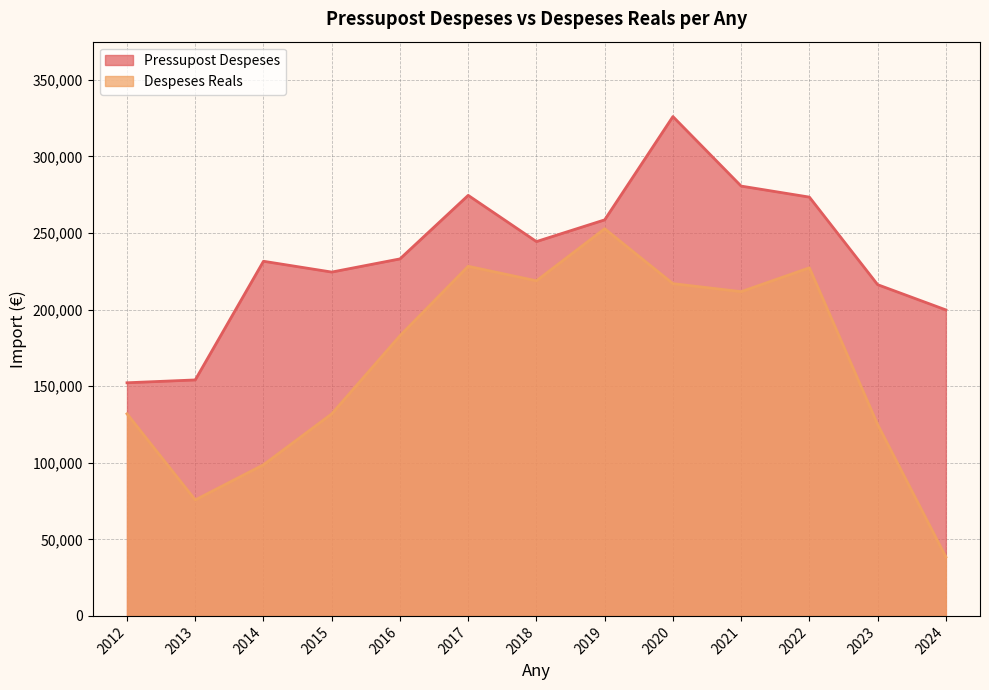

How many series are shown in this chart?

2